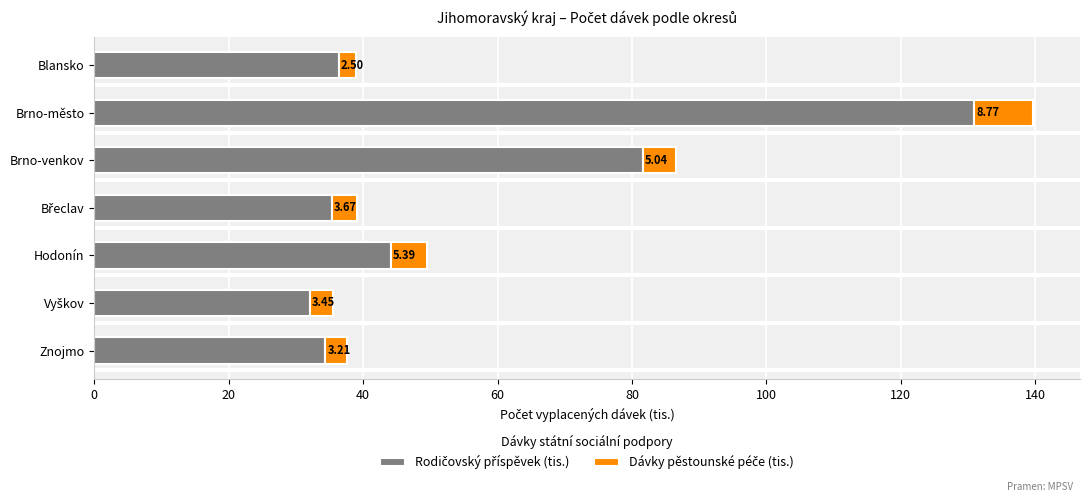

At which category is the sum across all series the highest?

Brno-město